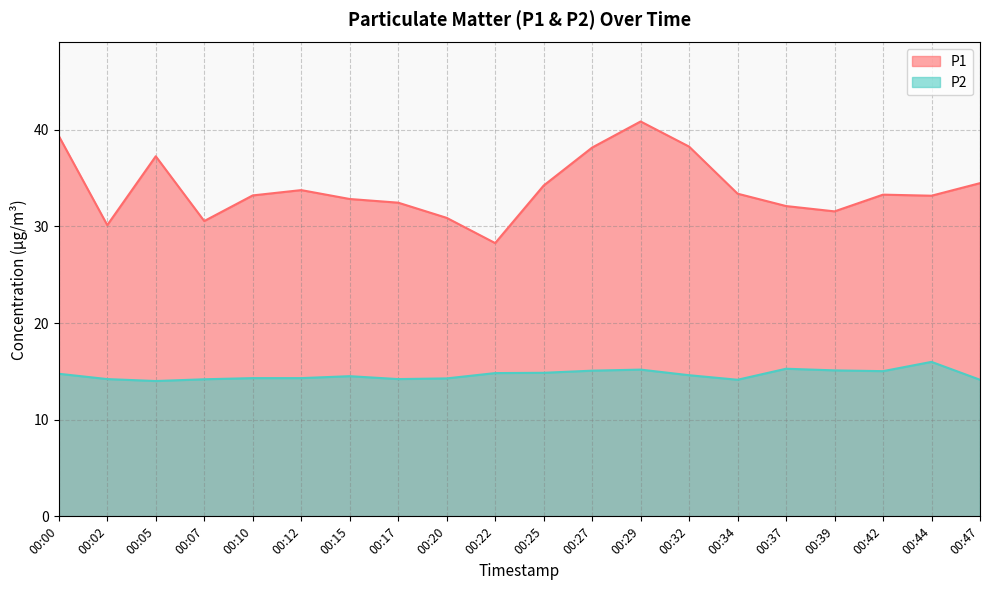

What is the lowest value of the P1 series?

28.3